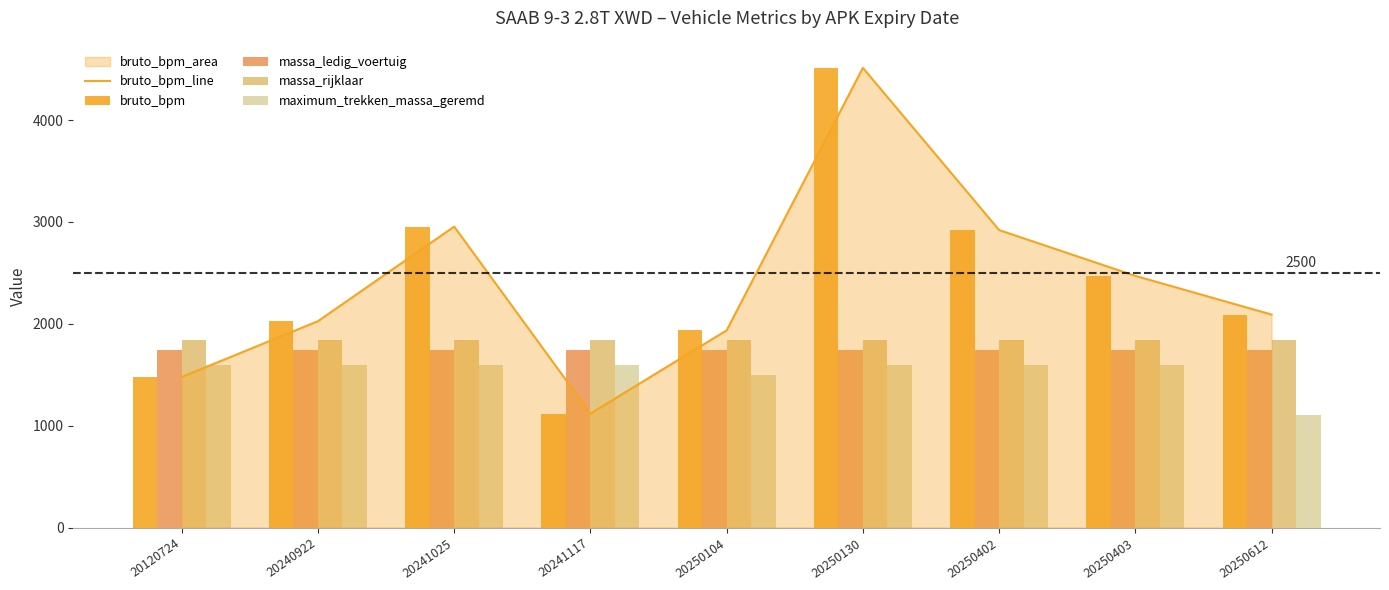

What is the value of the bruto_bpm bar at the 1st from the left?

1478